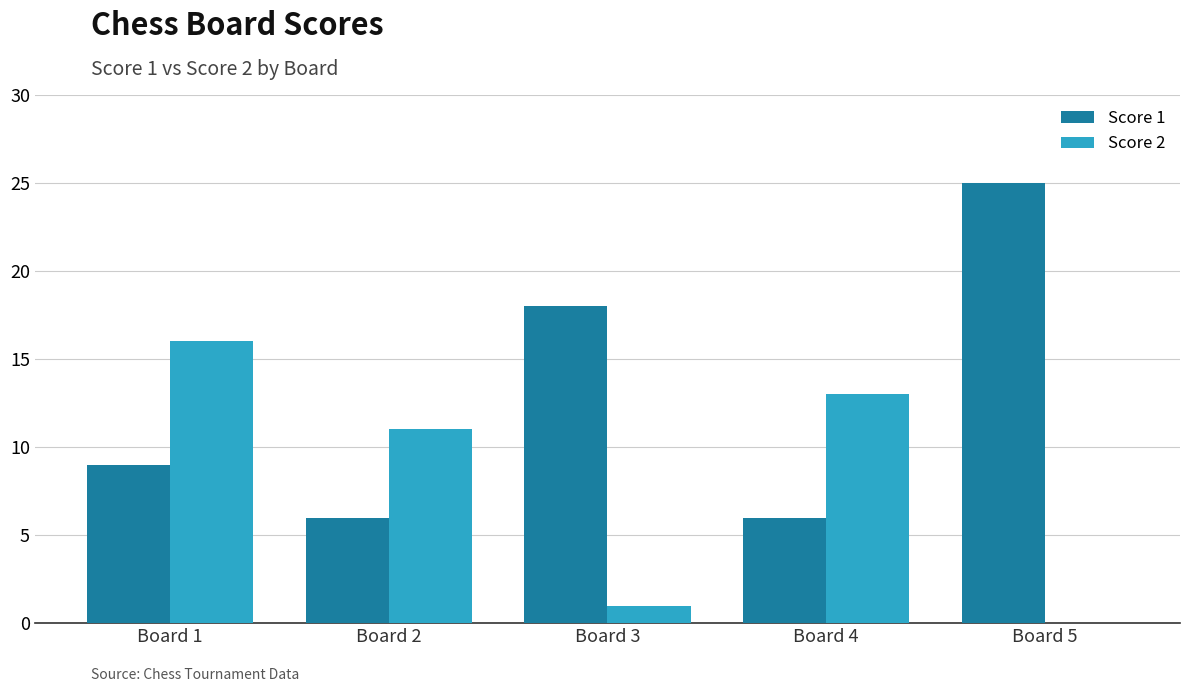

What is the sum of all Score 2 values?

41